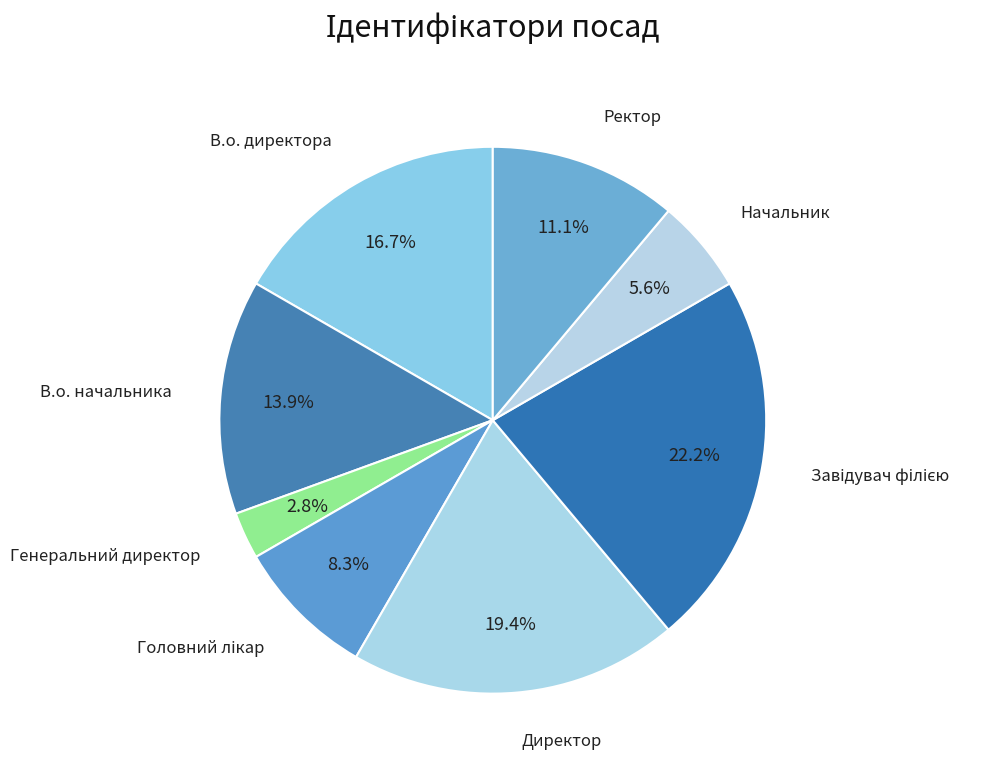

Is there any slice that represents more than half of the pie?

No